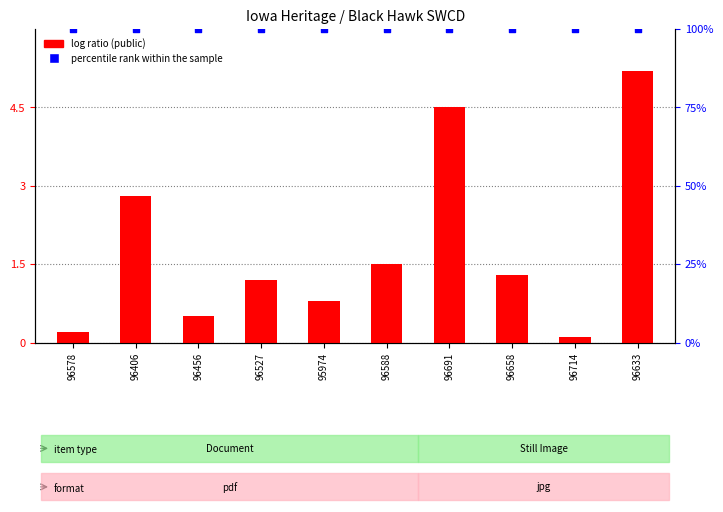

What are all the series names shown in the legend?

log ratio, percentile rank within the sample